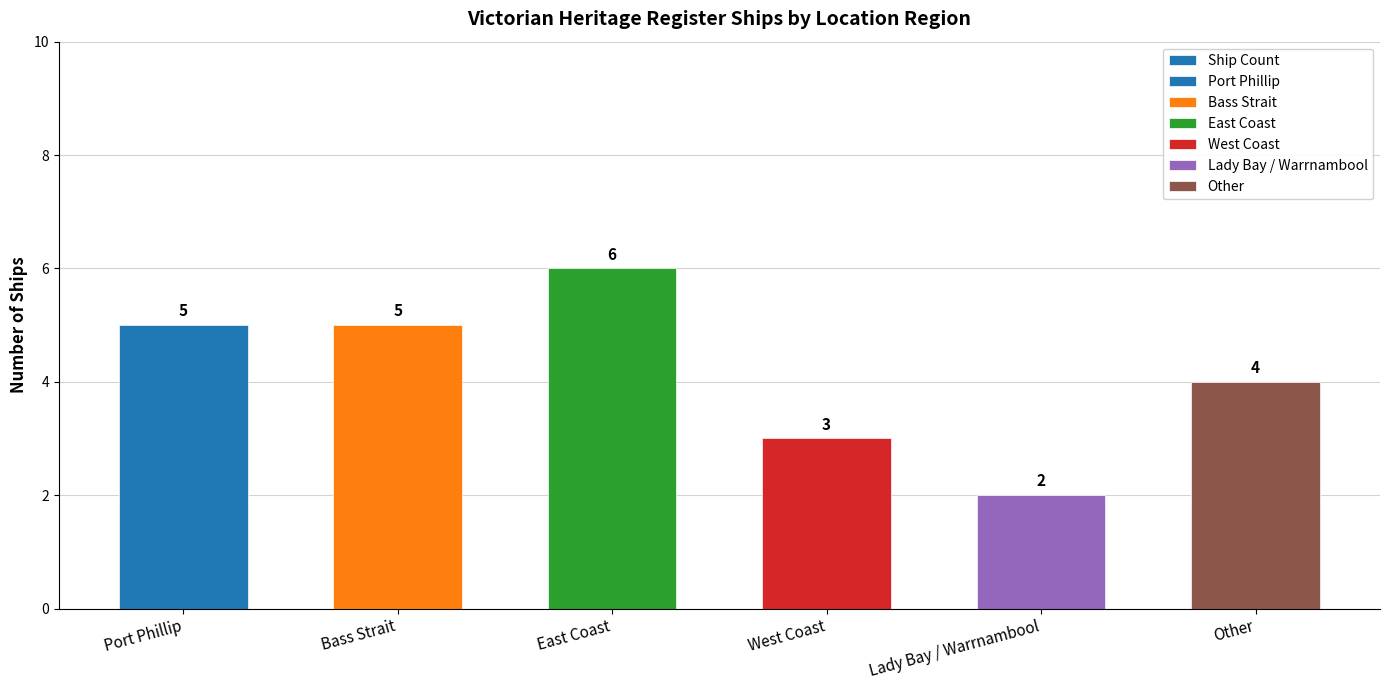

Reading left to right, list all the values displayed in this chart.

Port Phillip=5	Bass Strait=5	East Coast=6	West Coast=3	Lady Bay / Warrnambool=2	Other=4